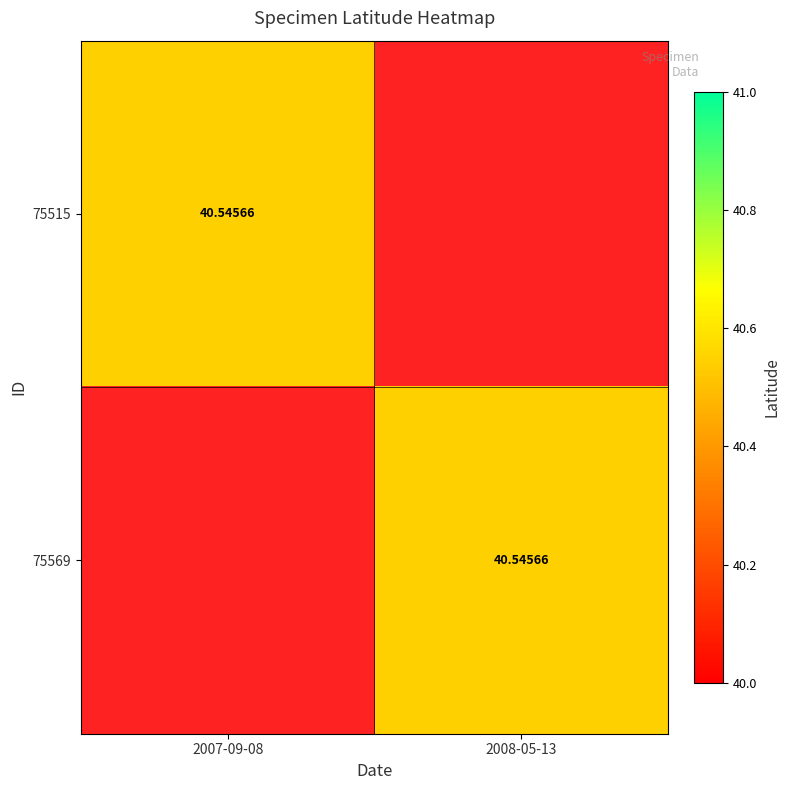

At which category does the chart reach its peak across all series?

2007-09-08